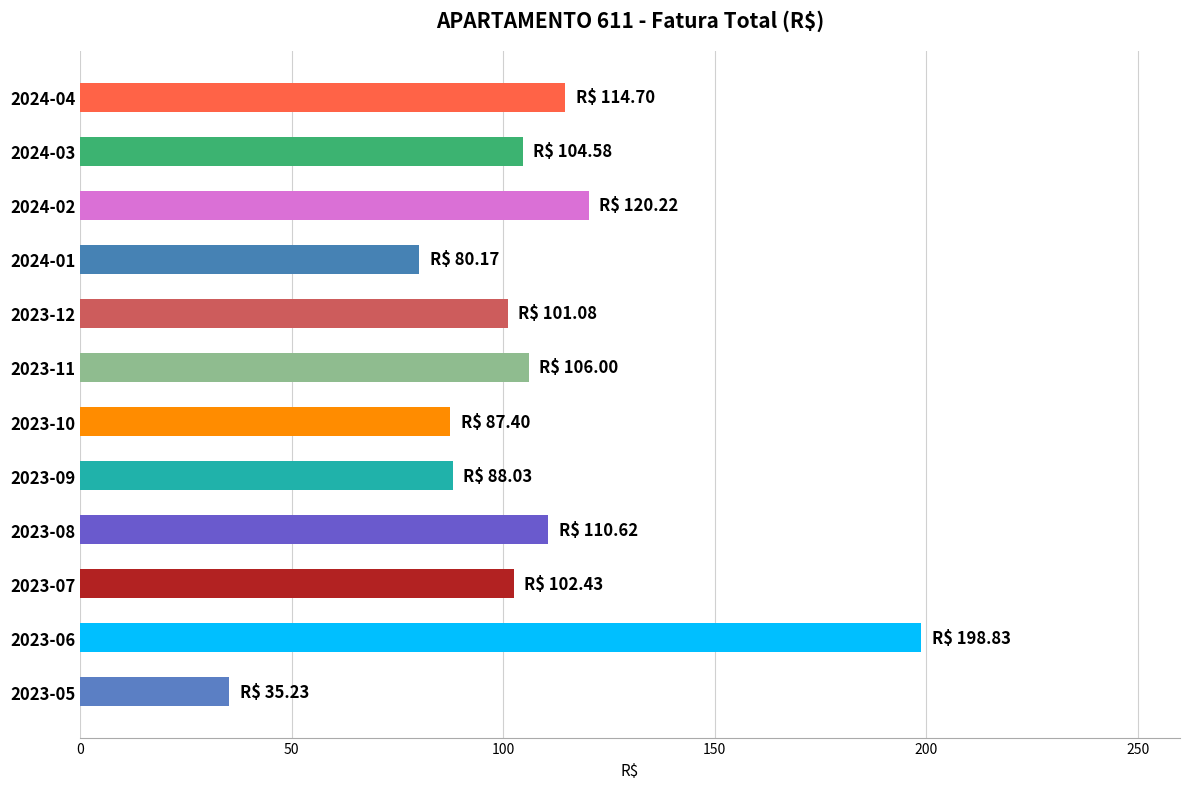

How many categories are shown in the chart?

12